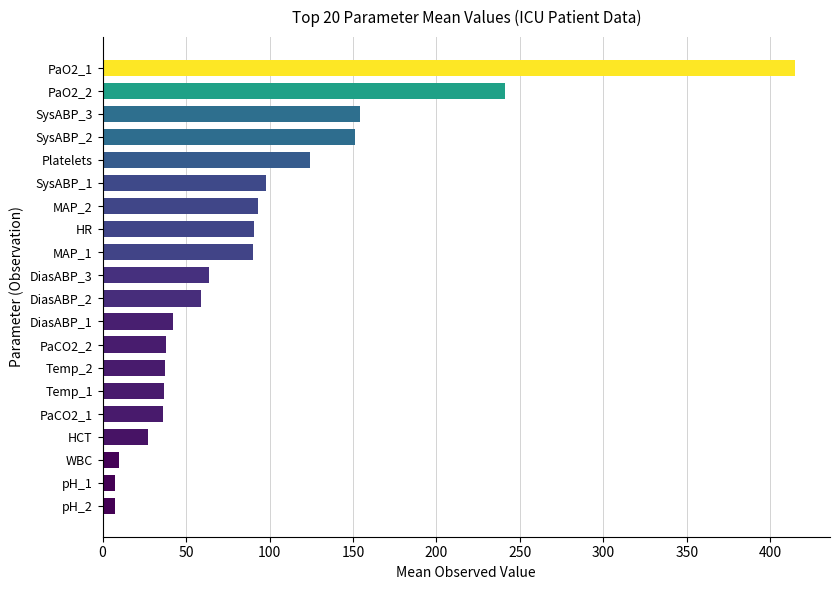

The value at HCT is 48.7. True or false?

False